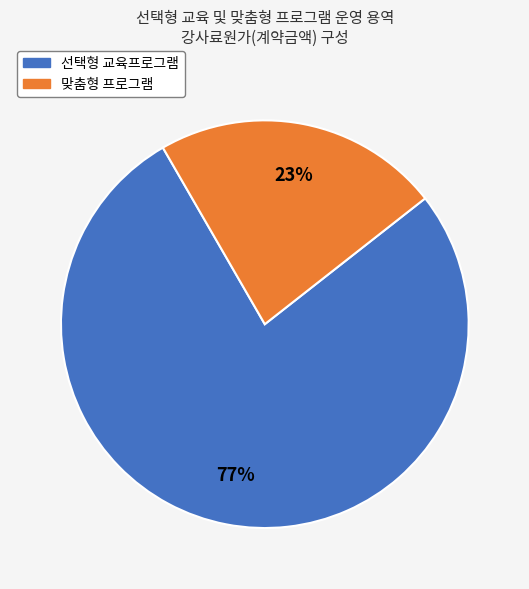

True or false: 맞춤형 프로그램 accounts for 23% of the total.

True